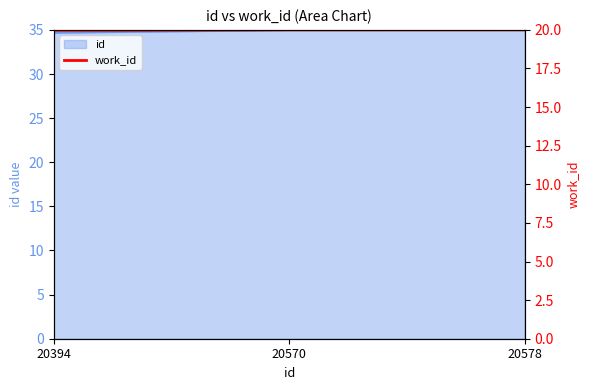

True or false: the data shows 20.0 at 20394.

True